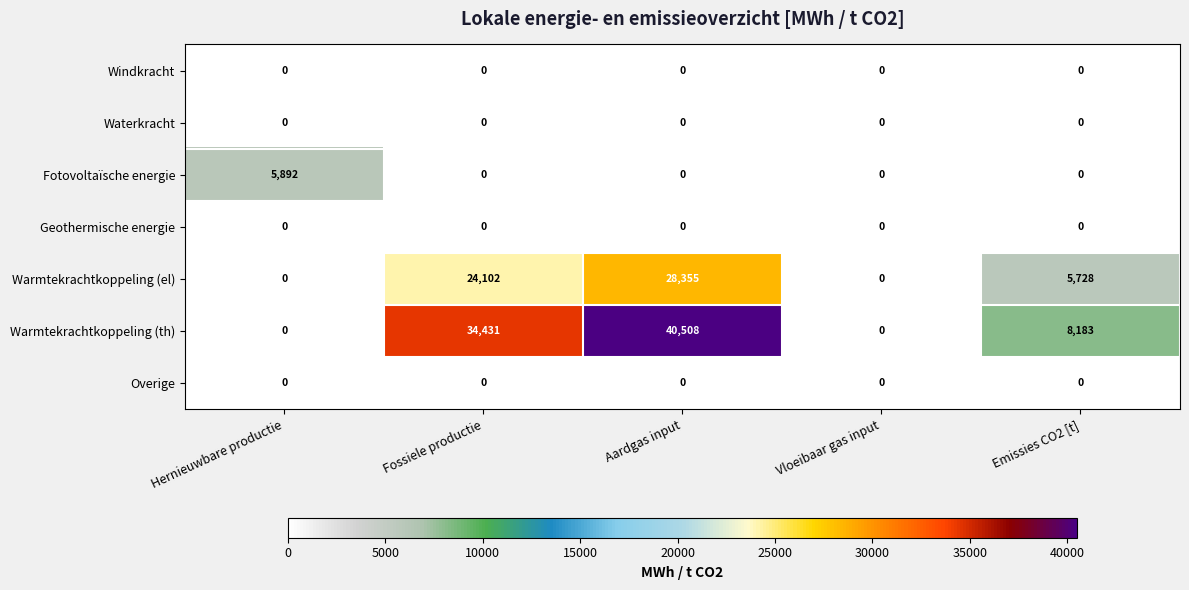

What is the sum of all Warmtekrachtkoppeling (el) values?

58185